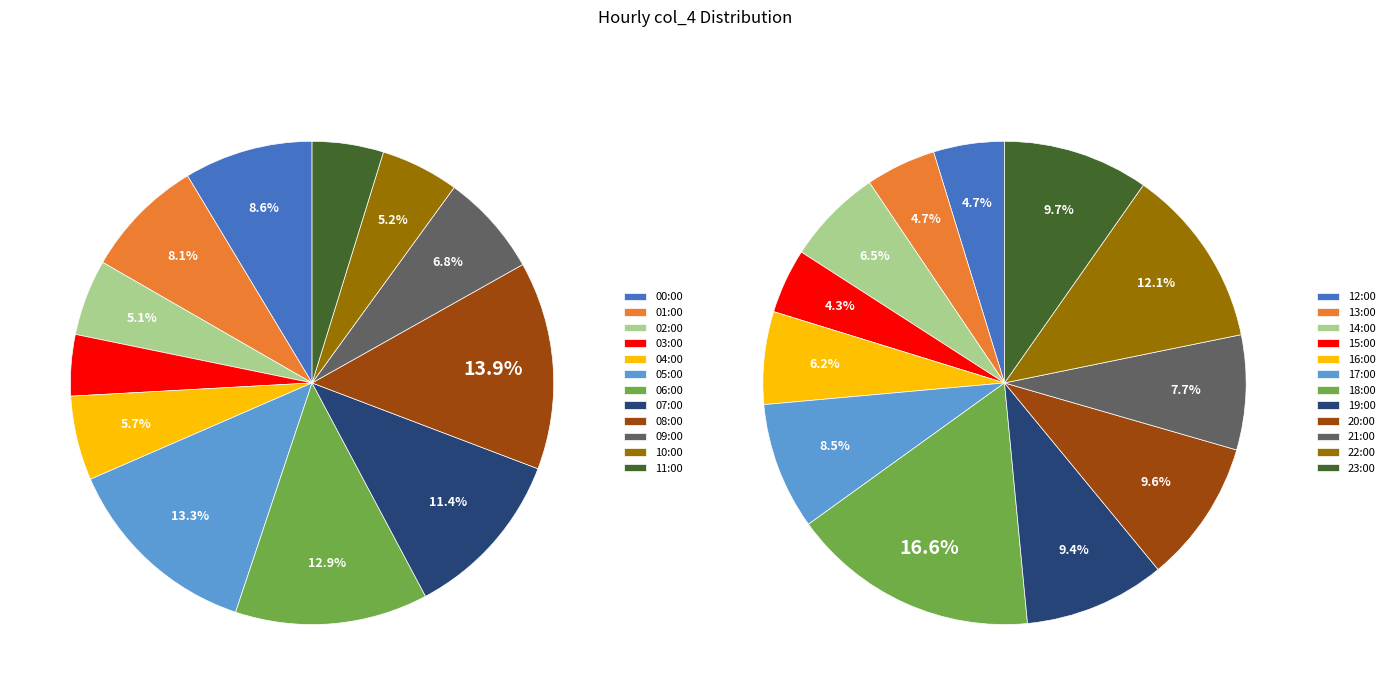

Count the number of slices in the pie.

12